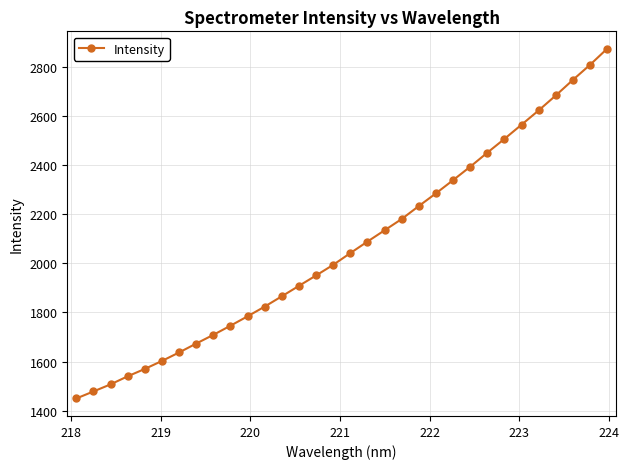

True or false: there are more than 0 points higher than both neighbors.

False